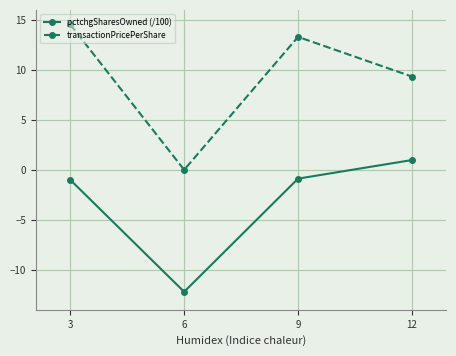

How many categories are shown in the chart?

4